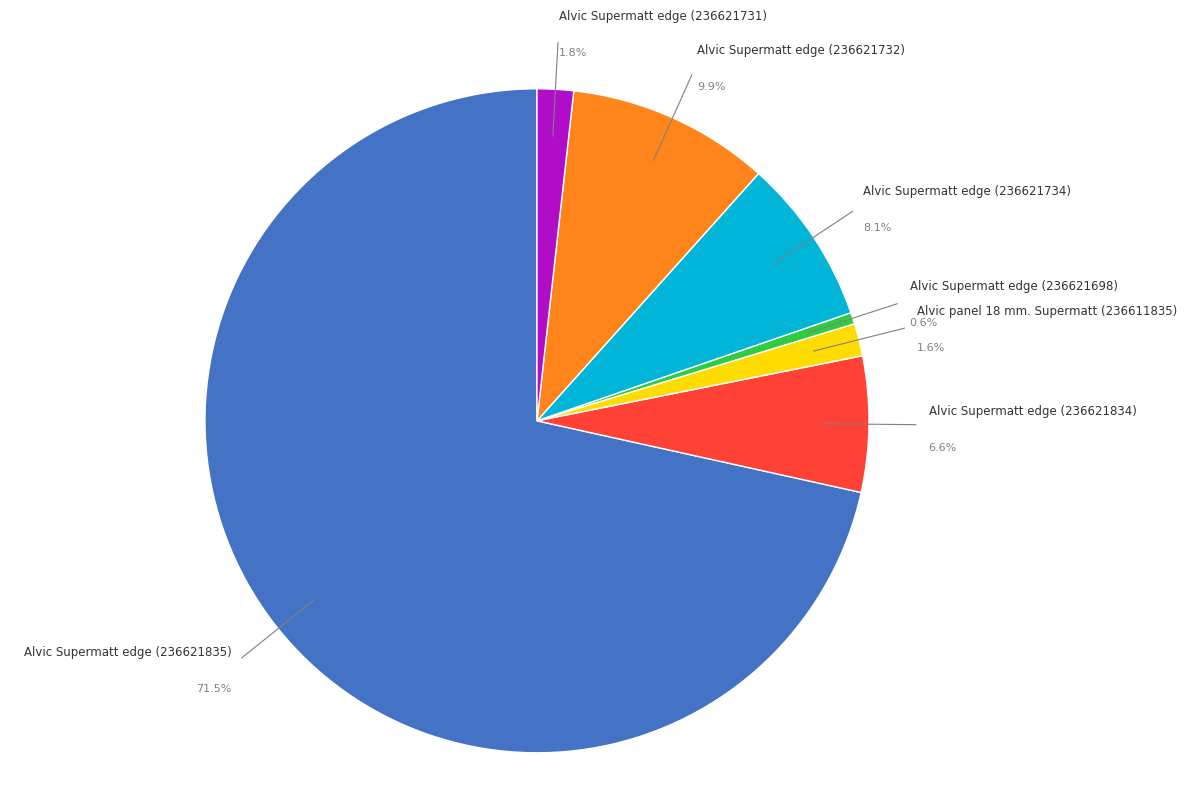

To the nearest percent, what is the combined percentage of Alvic Supermatt edge (236621834) and Alvic Supermatt edge (236621835)?

78%